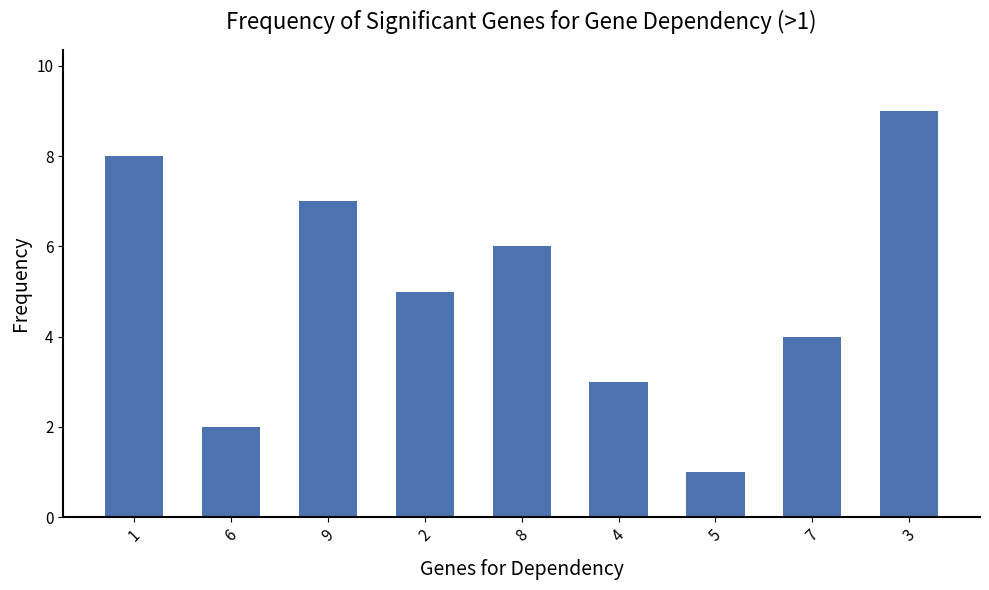

True or false: the data shows 2 at 5.

False